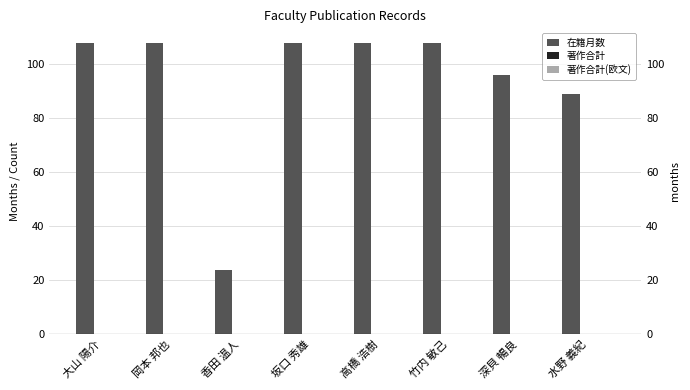

Rank the series by their maximum value, from lowest to highest.

著作合計, 著作合計(欧文), 在籍月数